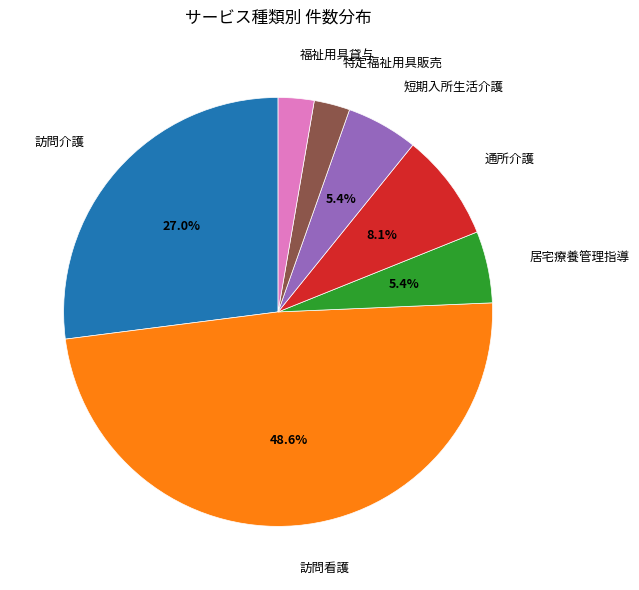

Does any single category account for the majority?

No